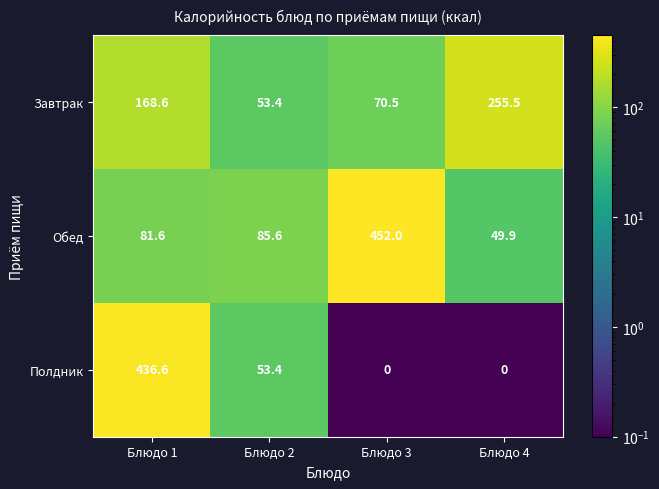

Reading right to left, transcribe all the data shown in this chart.

Завтрак: Блюдо 4=255.5	Блюдо 3=70.5	Блюдо 2=53.4	Блюдо 1=168.6
Обед: Блюдо 4=49.9	Блюдо 3=452.0	Блюдо 2=85.6	Блюдо 1=81.6
Полдник: Блюдо 4=0.0	Блюдо 3=0.0	Блюдо 2=53.4	Блюдо 1=436.6